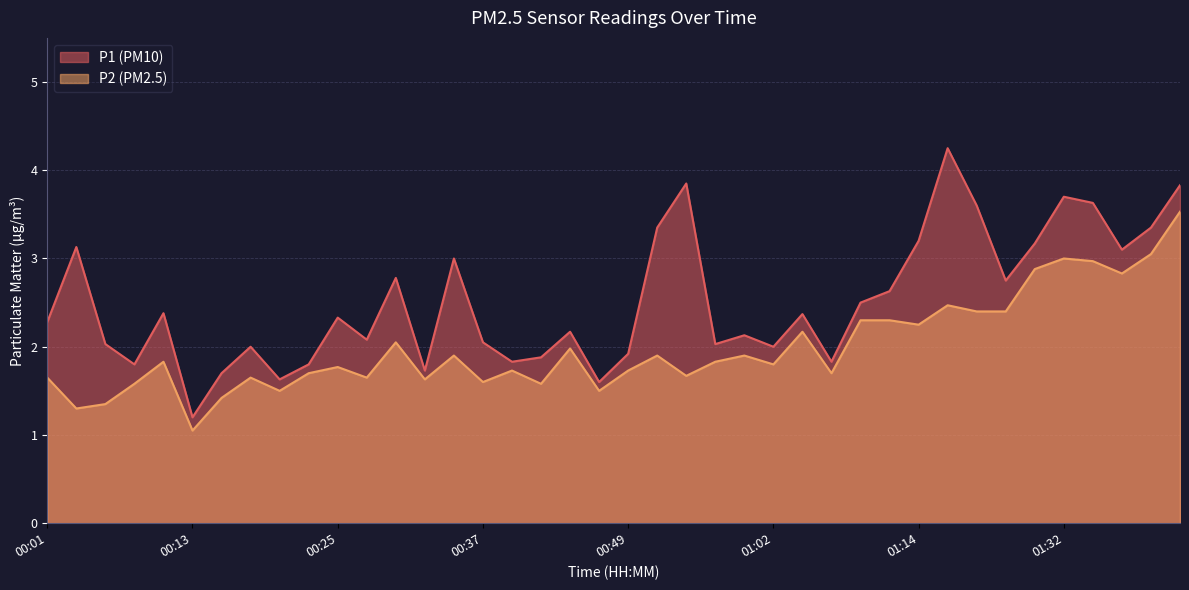

True or false: P2 and P1 cross at least once.

False